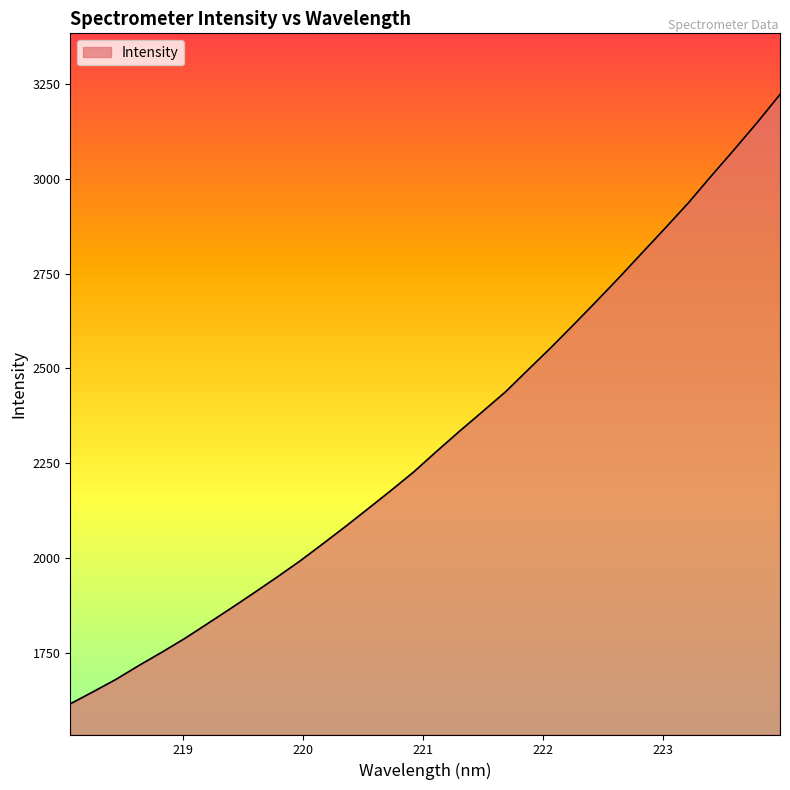

What is the sum of all values?

74007.0